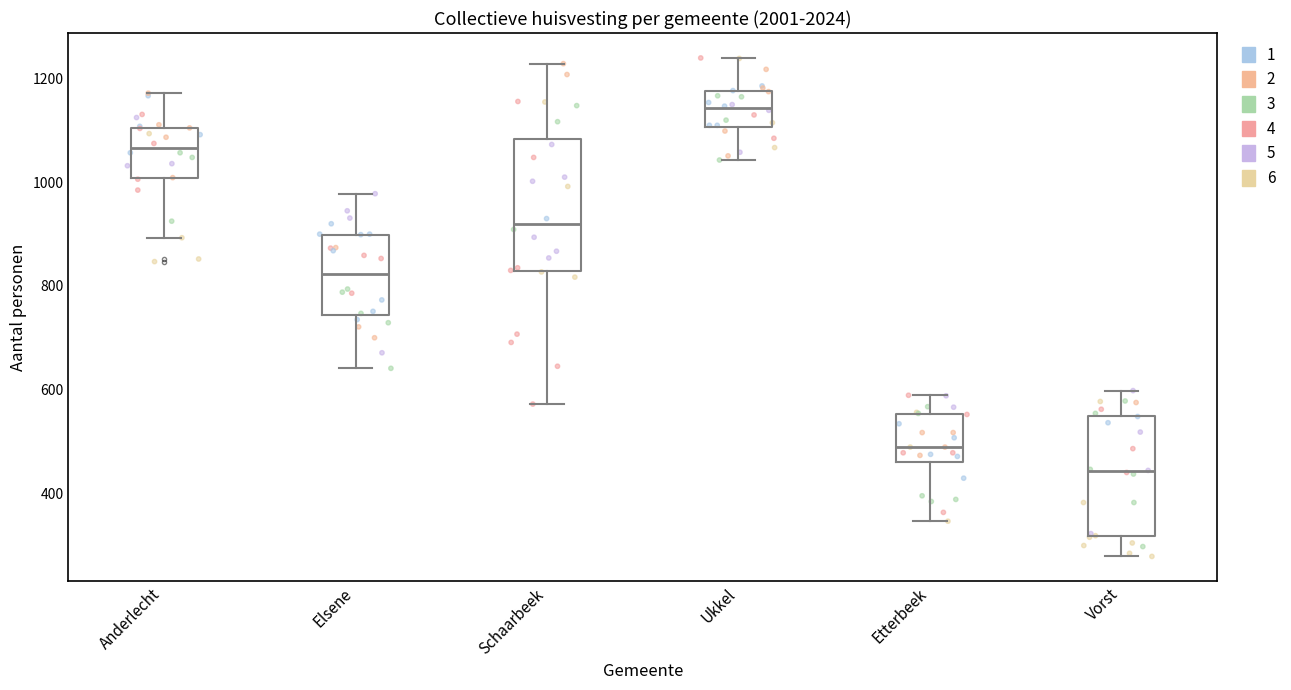

Where is the lower edge of the box for Etterbeek on the y-axis? The values are not printed on the chart, so give them approximately, as read against the axis.

460